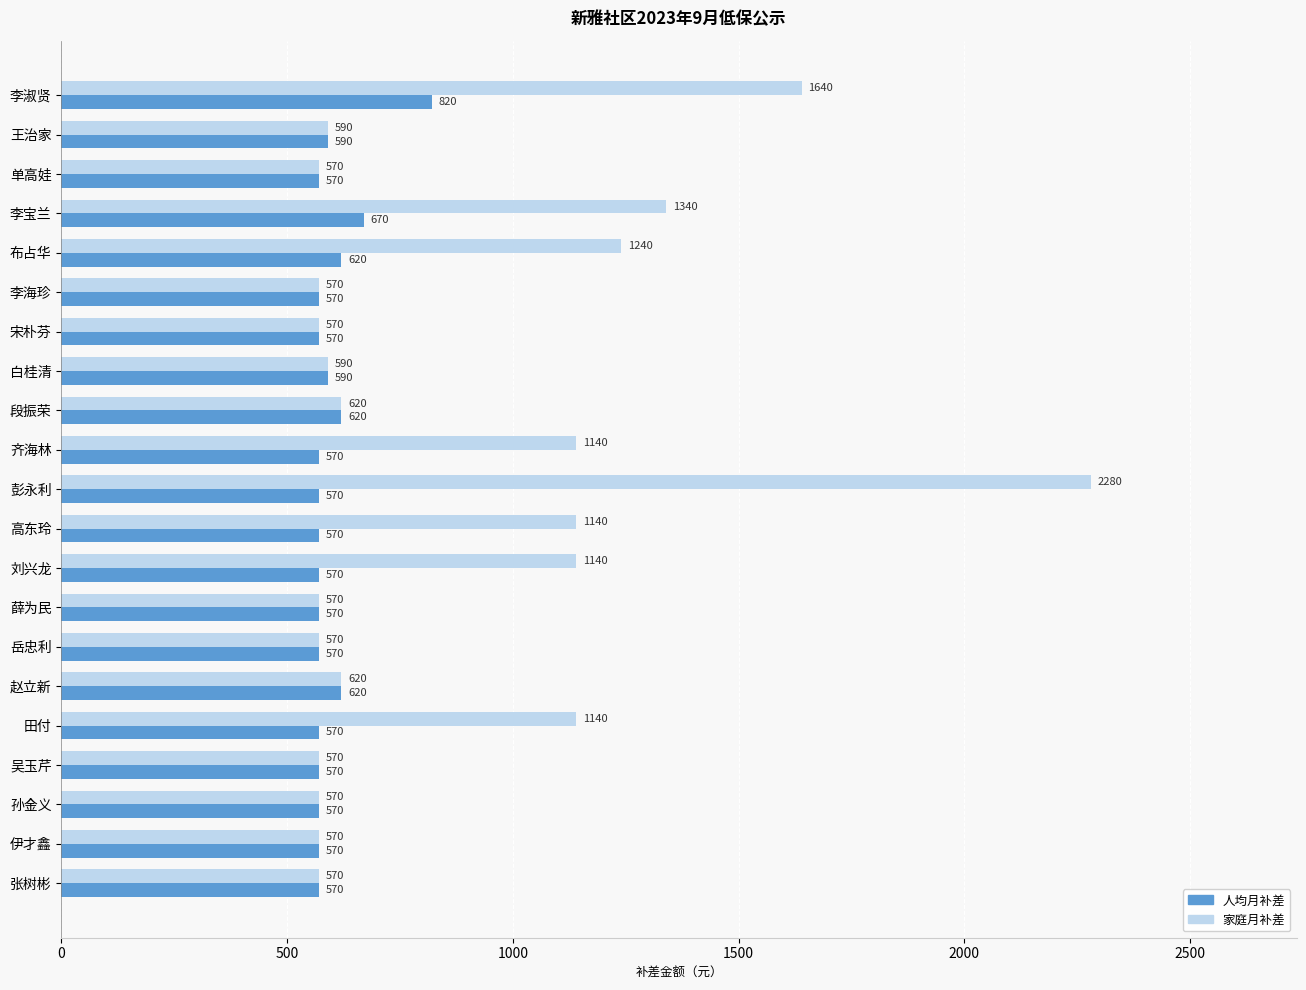

What is the difference between the maximum and minimum values in the 人均月补差 series?

250